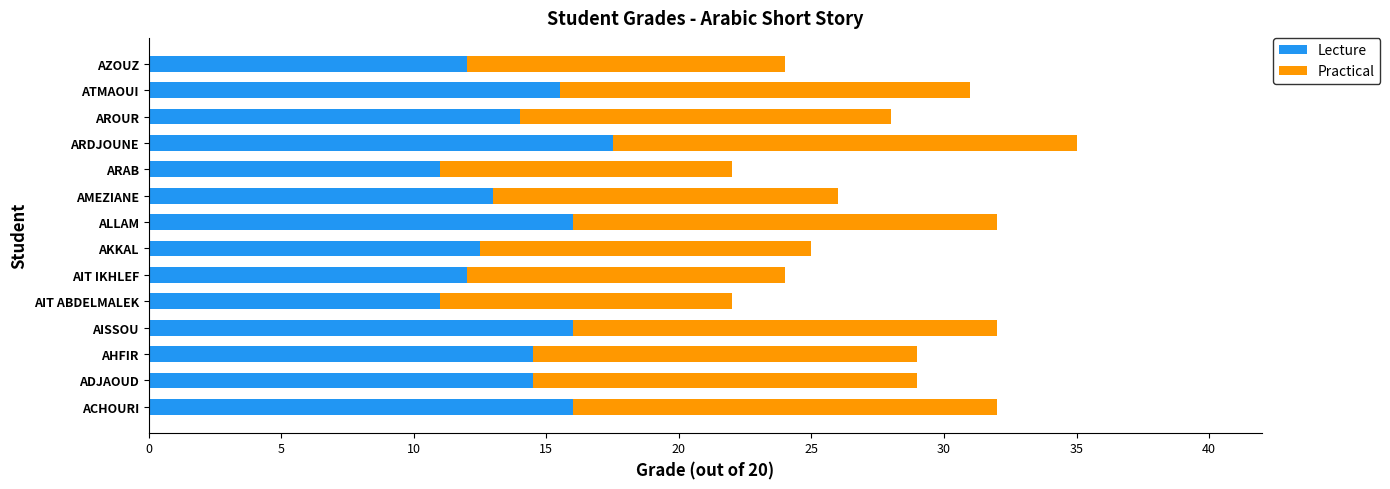

The value of Lecture at AIT ABDELMALEK is 18.6. True or false?

False